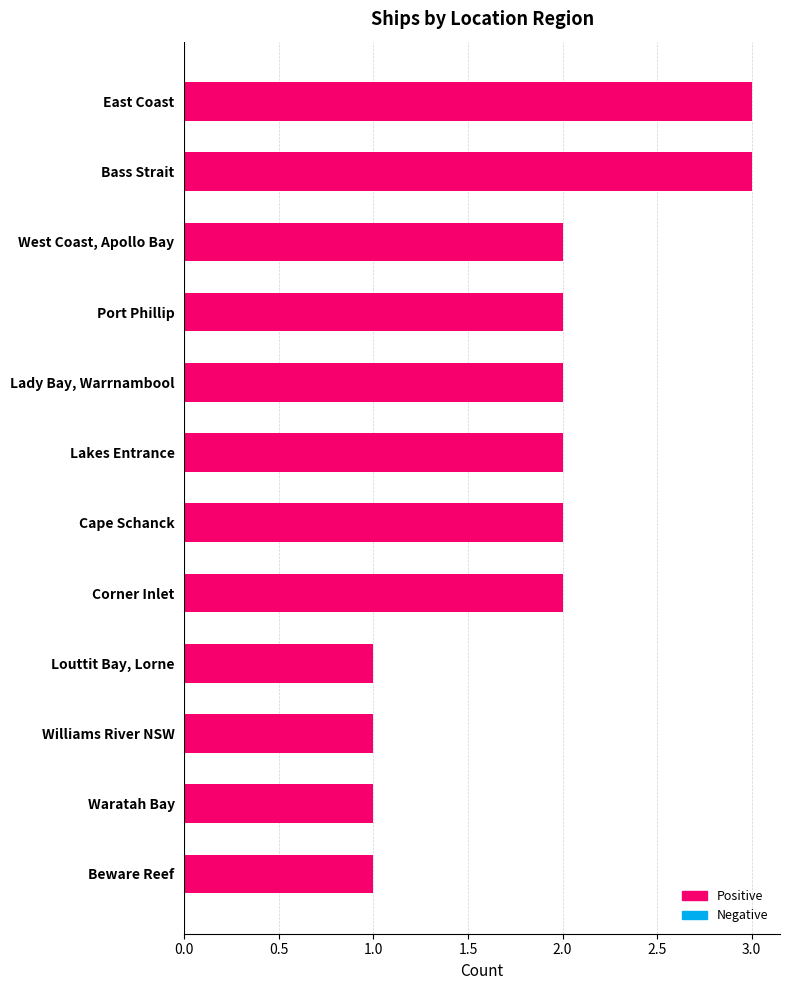

How many distinct data groups are displayed?

1